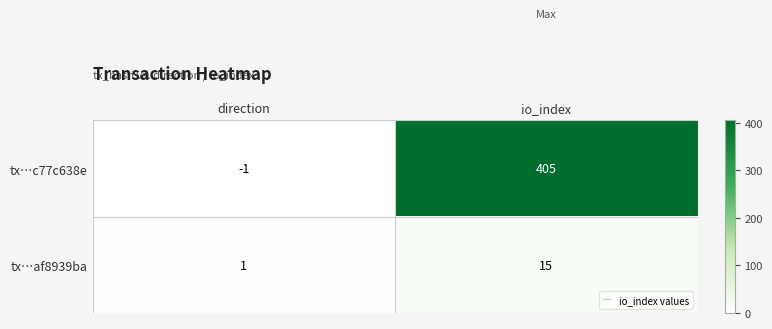

What is the difference between the maximum and minimum values in the tx…af8939ba series?

14